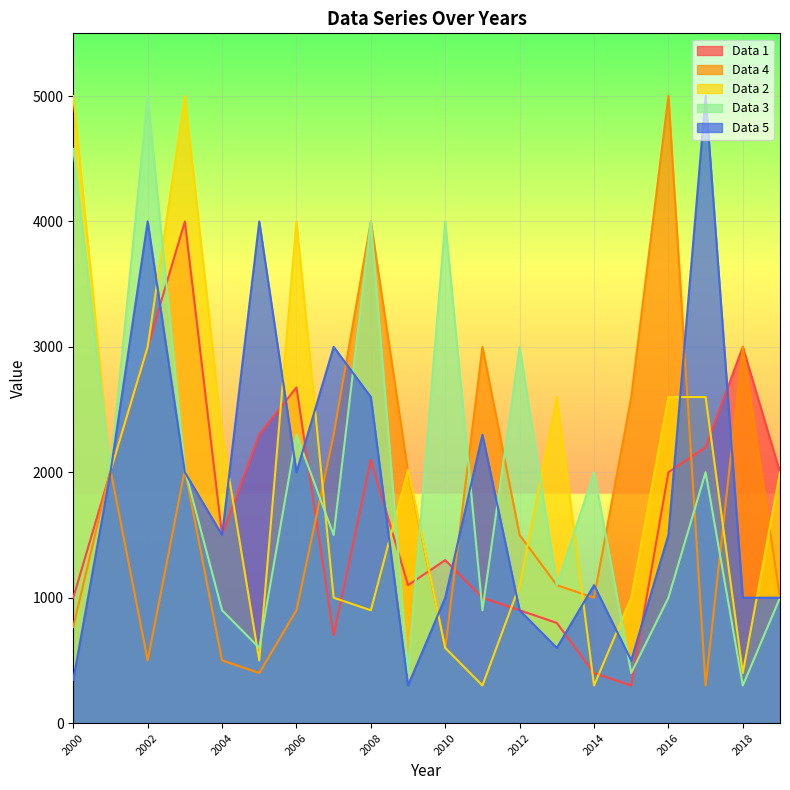

The value of Data 4 at 2009 is 2000. True or false?

True